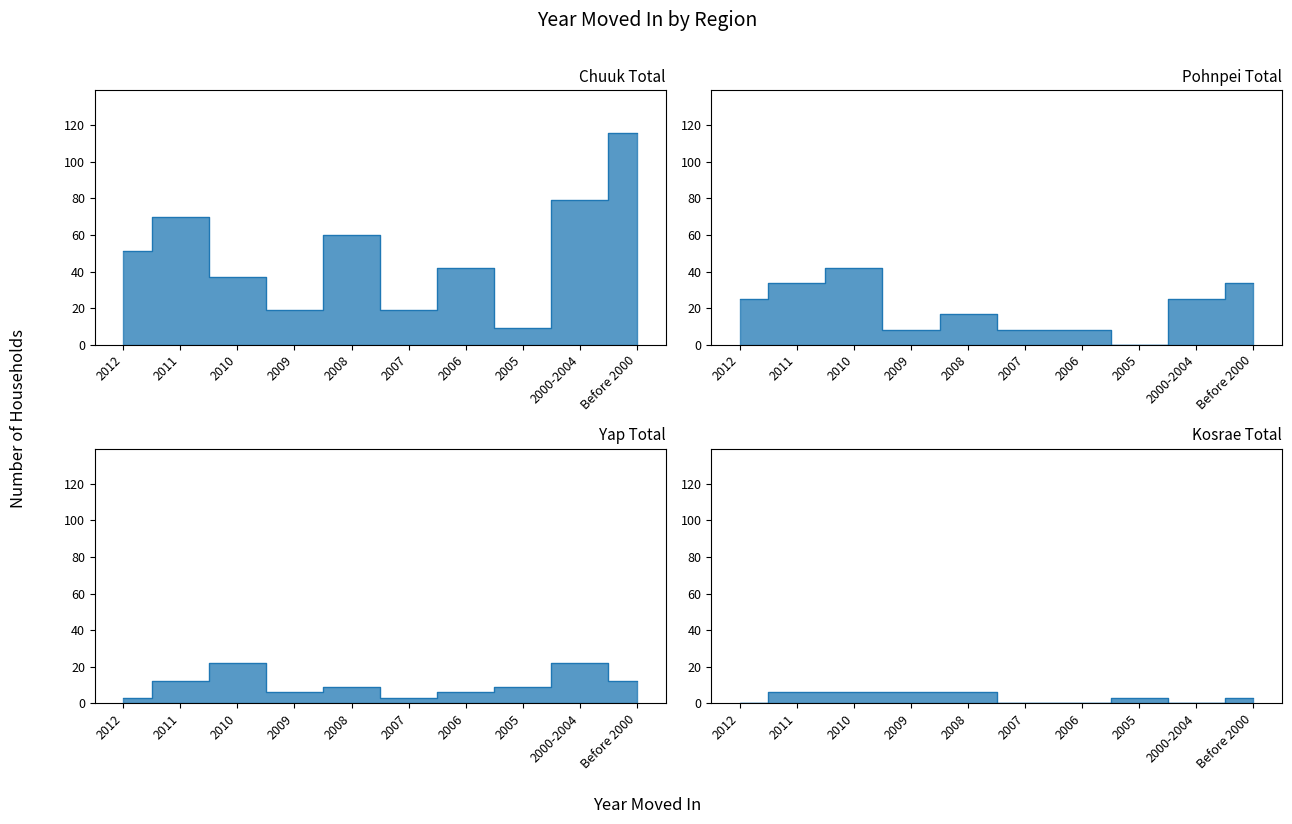

What is the value of the Yap Total point at the 8th from the left?

9